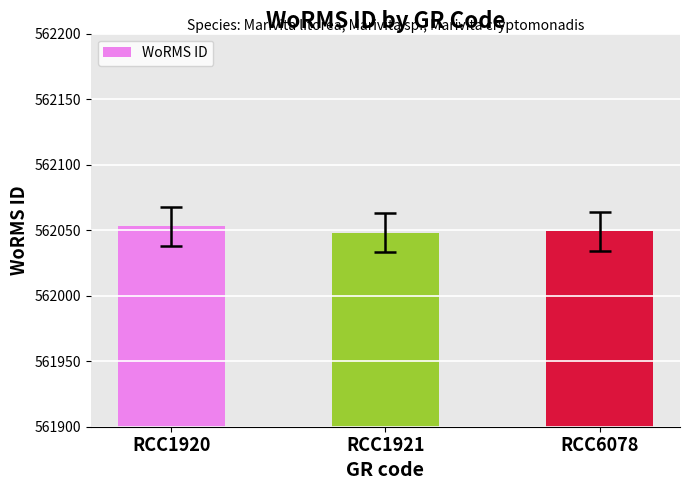

Which label corresponds to the largest value in the chart?

RCC1920